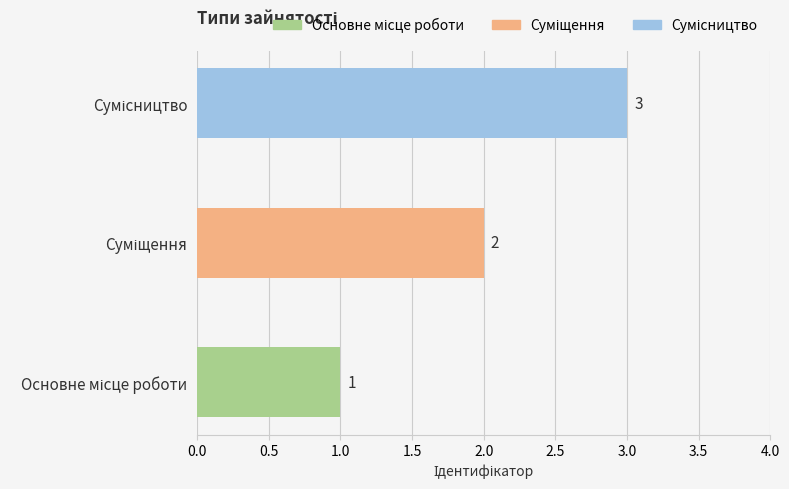

What is the sum of all values?

6